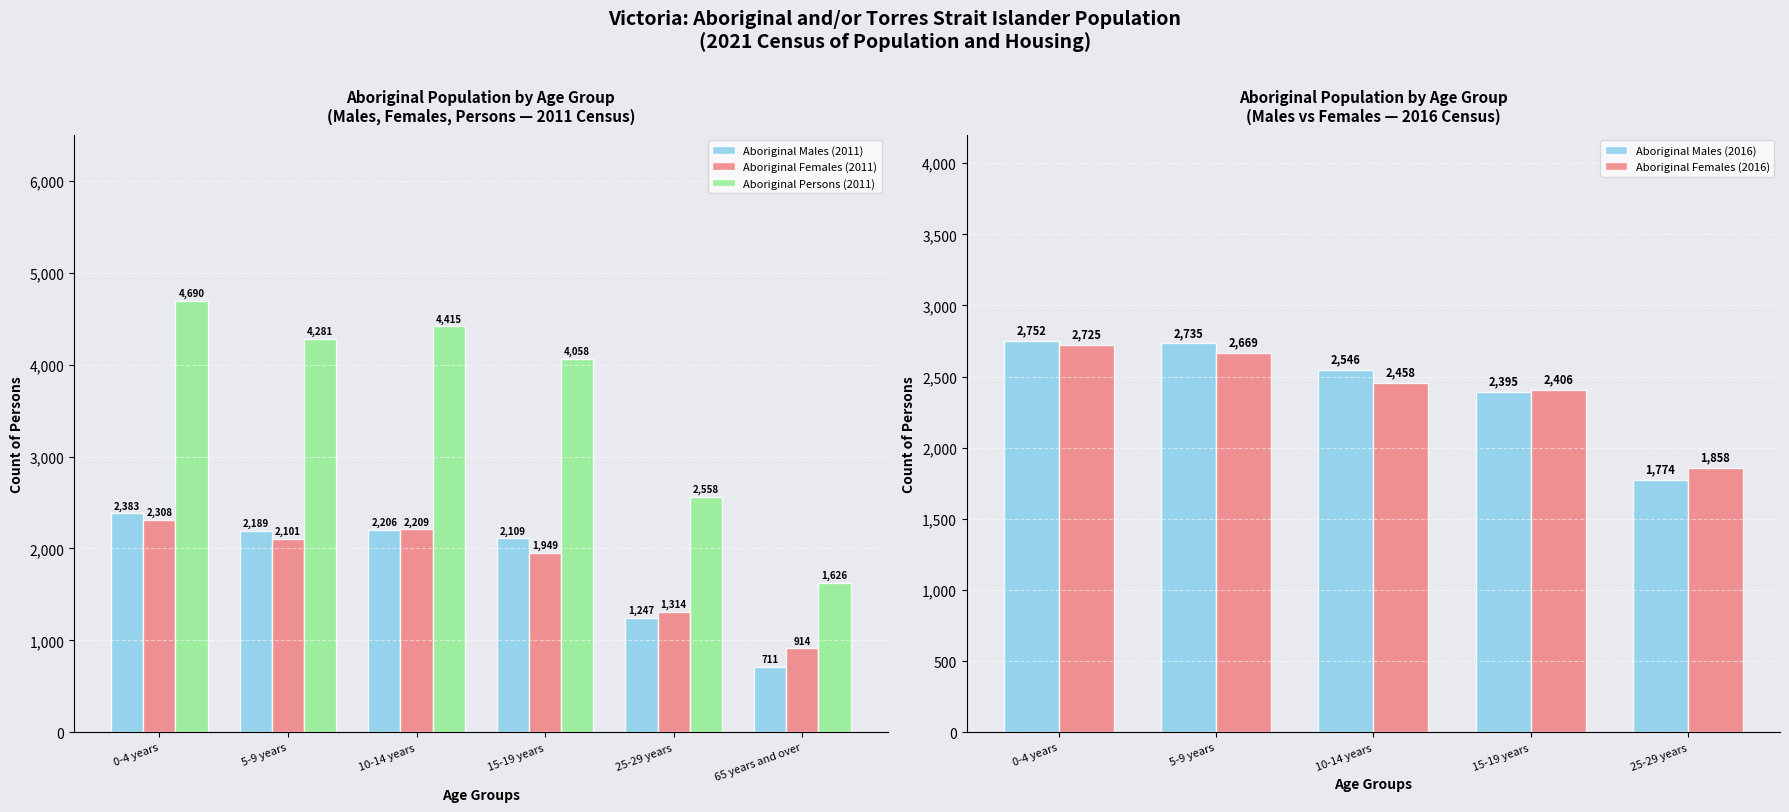

What is the difference between the Aboriginal Females (2011) values at 10-14 years and 15-19 years?

260